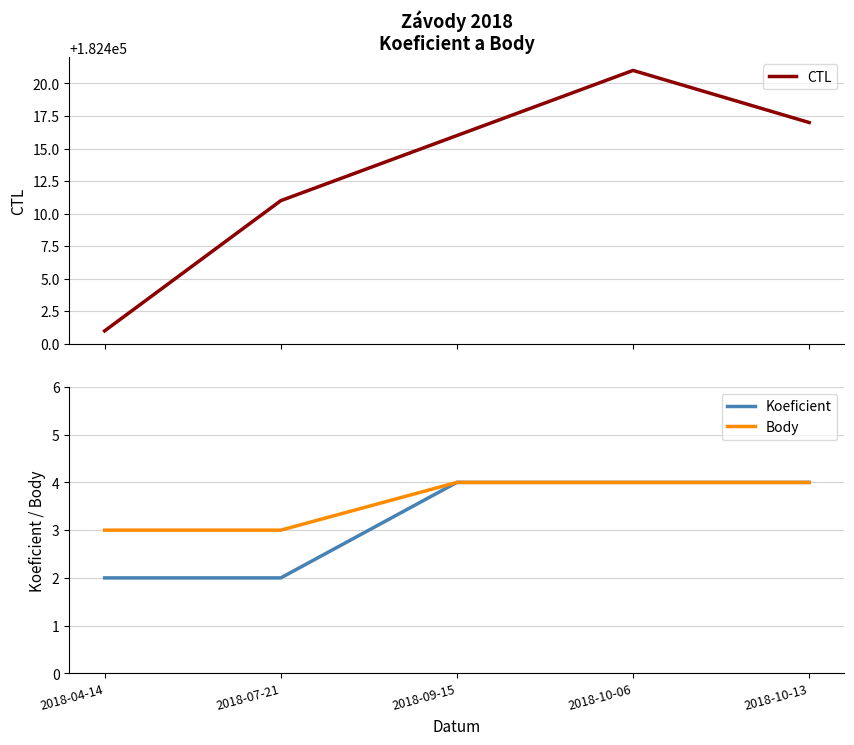

At which label is CTL closest to 182411?

2018-07-21